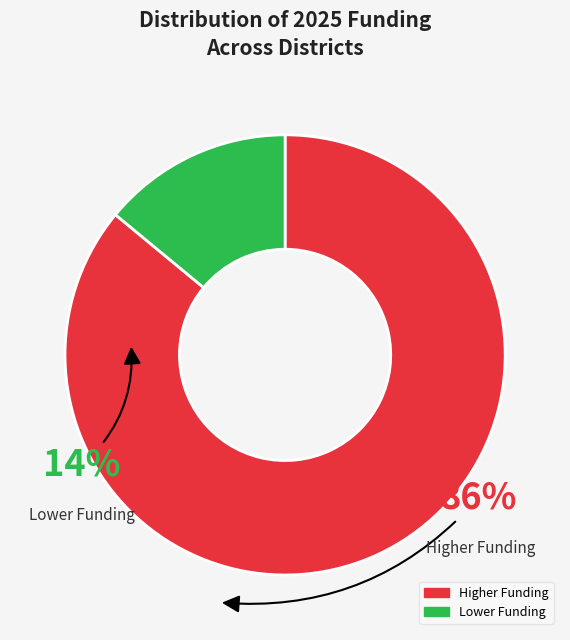

Does any single category account for the majority?

Yes